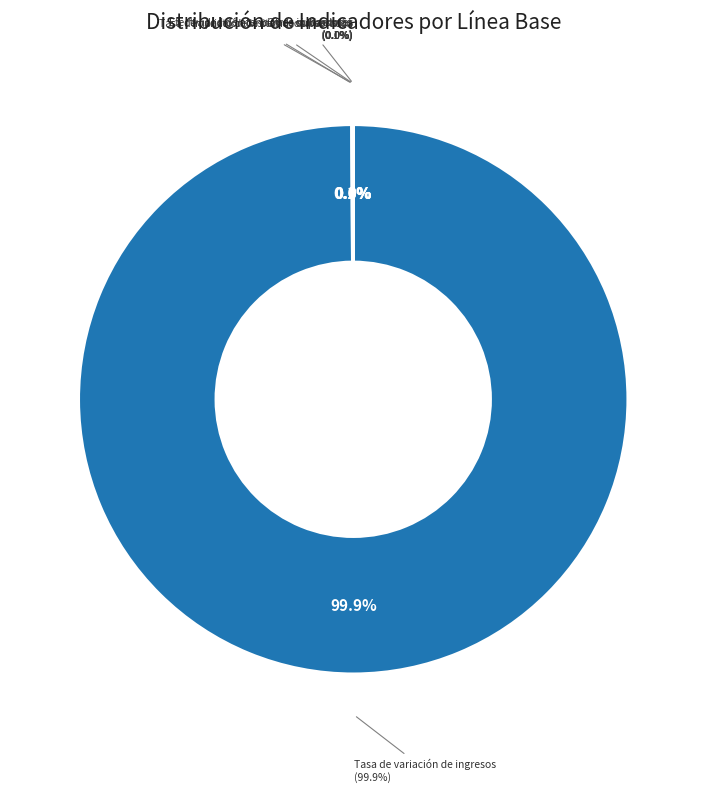

Which has a higher value, Porcentaje de servicios registrados or Tasa de variación de permisos liberados?

Tasa de variación de permisos liberados